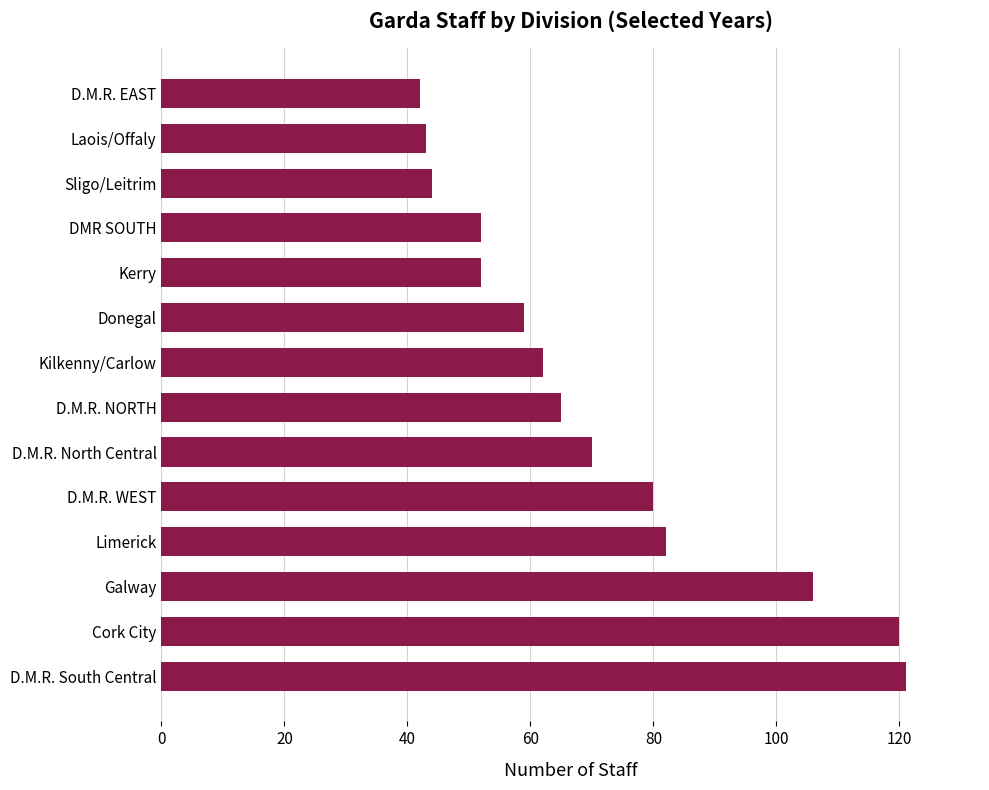

Read the value at Laois/Offaly.

43